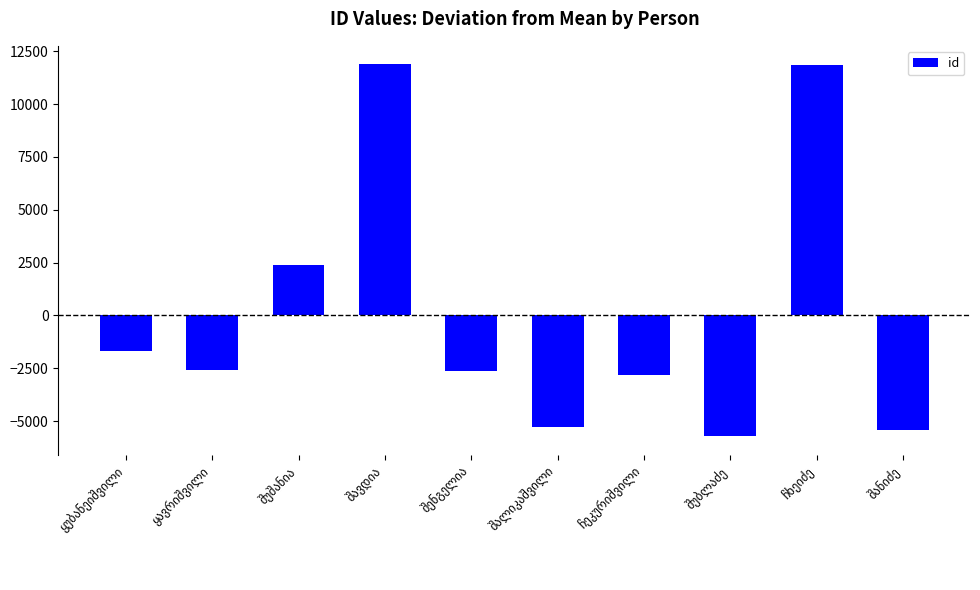

What is the value of the 5th bar from the left?

-2626